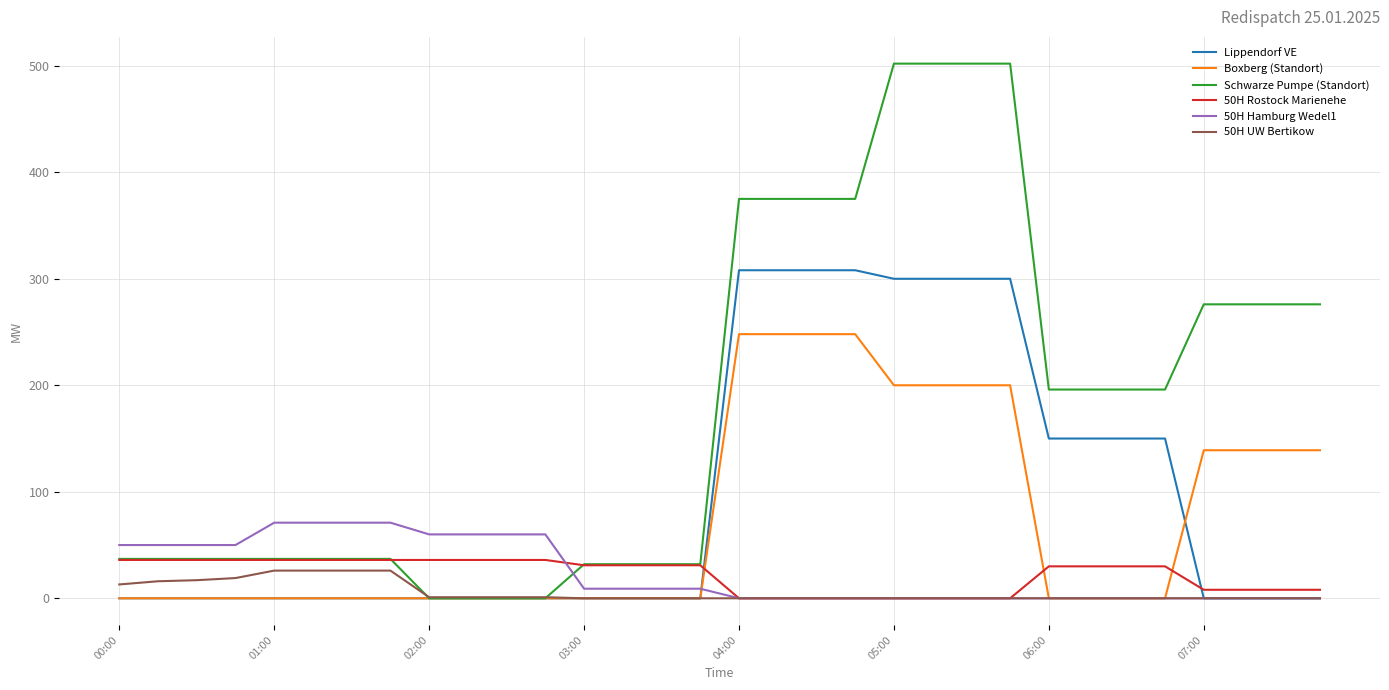

Which series has the widest spread of values?

Schwarze Pumpe (Standort)